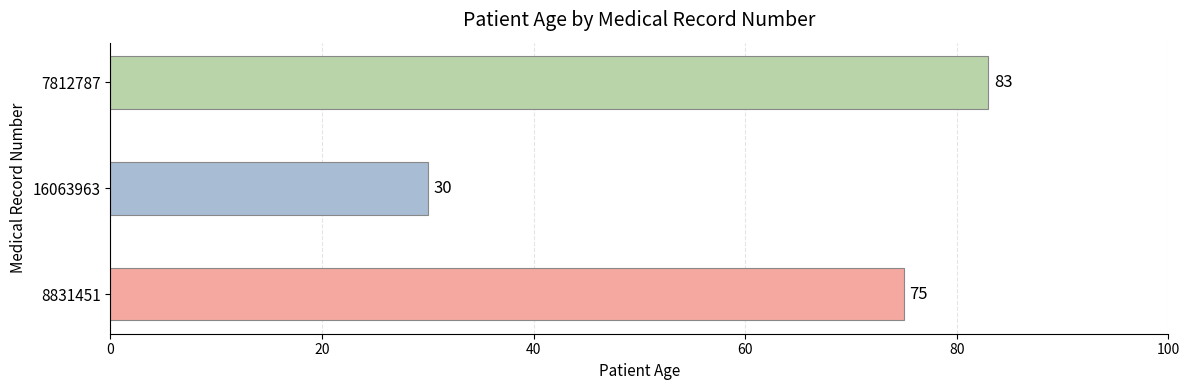

What is the sum of all values?

188